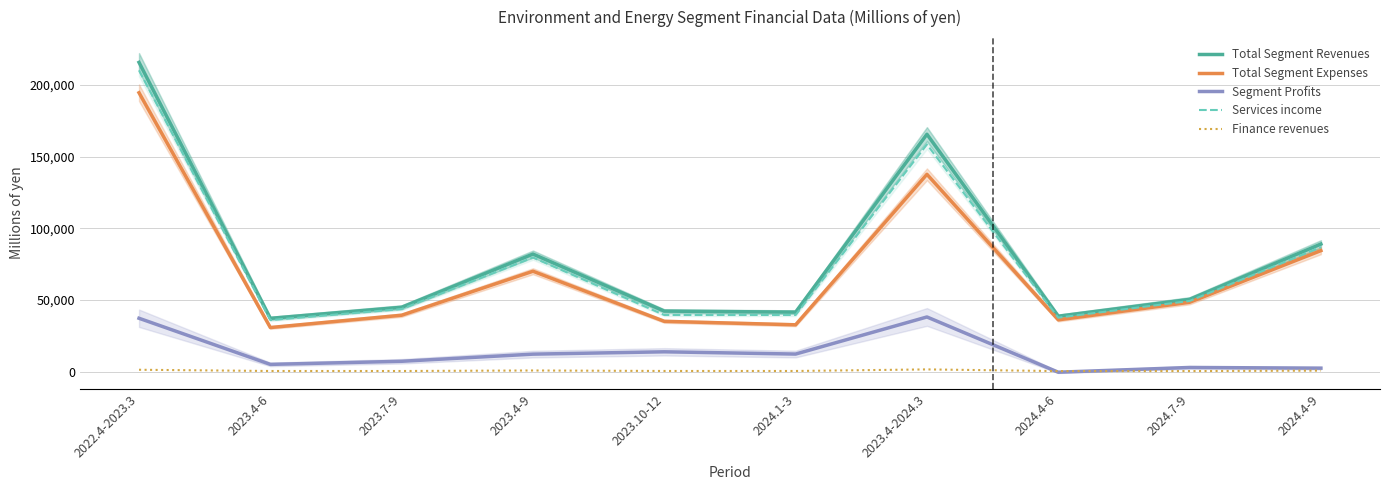

Reading right to left, extract all data points from this chart.

Total Segment Revenues: 2024.4-9=88962	2024.7-9=50364	2024.4-6=38598	2023.4-2024.3=165598	2024.1-3=41455	2023.10-12=42171	2023.4-9=81972	2023.7-9=44856	2023.4-6=37116	2022.4-2023.3=215770
Total Segment Expenses: 2024.4-9=84389	2024.7-9=48325	2024.4-6=36064	2023.4-2024.3=137641	2024.1-3=32618	2023.10-12=35031	2023.4-9=69992	2023.7-9=39294	2023.4-6=30698	2022.4-2023.3=194574
Segment Profits: 2024.4-9=2346	2024.7-9=2828	2024.4-6=-482	2023.4-2024.3=38072	2024.1-3=12185	2023.10-12=13759	2023.4-9=12128	2023.7-9=7146	2023.4-6=4982	2022.4-2023.3=37173
Services income: 2024.4-9=86834	2024.7-9=49241	2024.4-6=37593	2023.4-2024.3=158486	2024.1-3=39471	2023.10-12=39453	2023.4-9=79562	2023.7-9=43628	2023.4-6=35934	2022.4-2023.3=210240
Finance revenues: 2024.4-9=616	2024.7-9=322	2024.4-6=294	2023.4-2024.3=1478	2024.1-3=375	2023.10-12=383	2023.4-9=720	2023.7-9=355	2023.4-6=365	2022.4-2023.3=1230